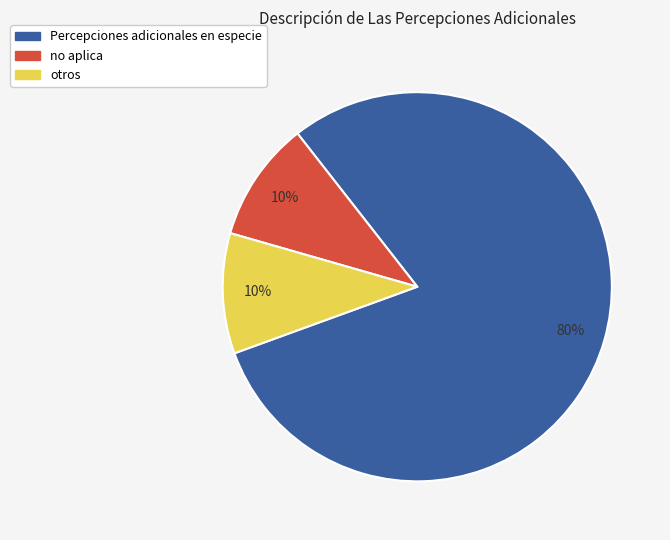

To the nearest percent, what is the difference between the largest and smallest slice percentages?

70%